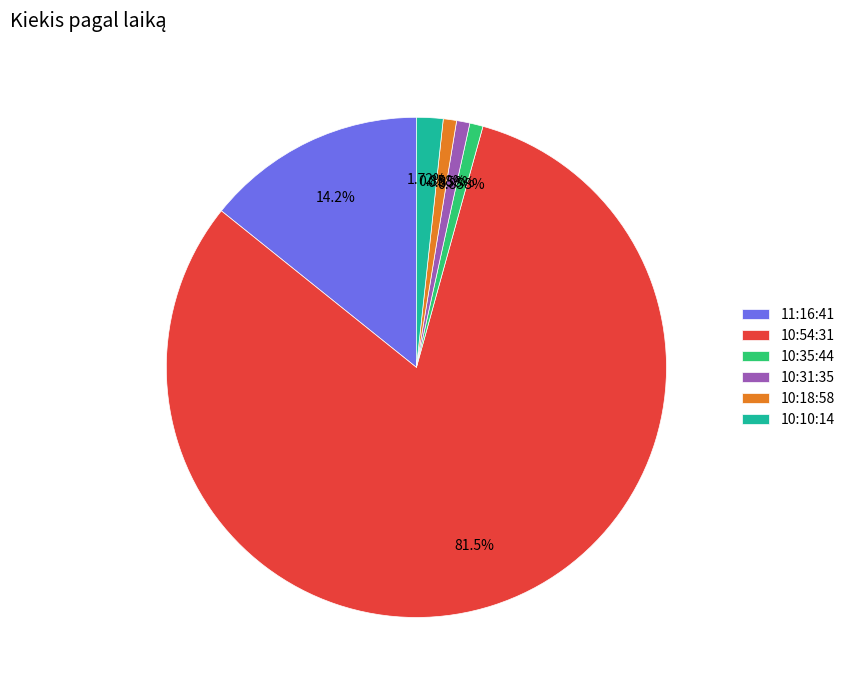

Is the sum of 10:35:44 and 10:18:58 greater than half?

No